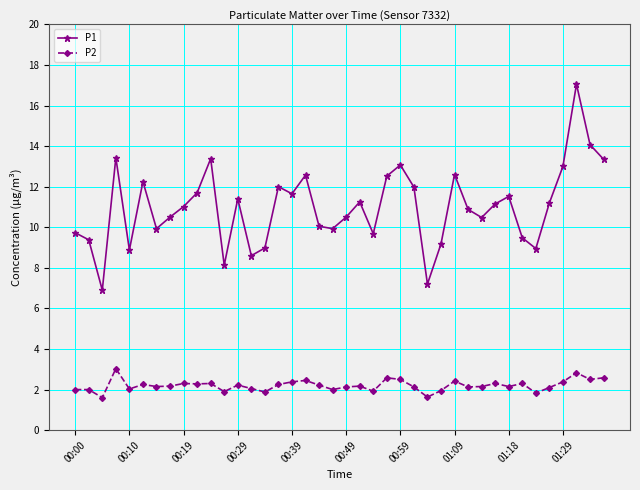

What is the difference between the second highest and minimum values in the P2 series?

1.2